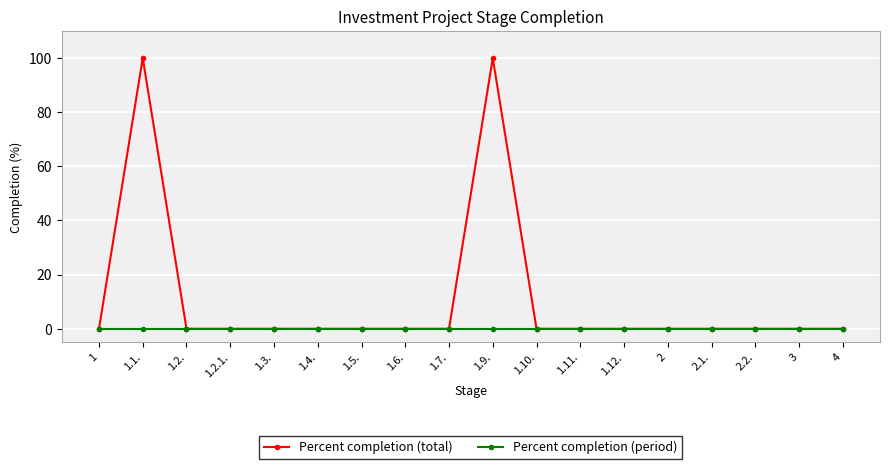

How many categories are shown in the chart?

18